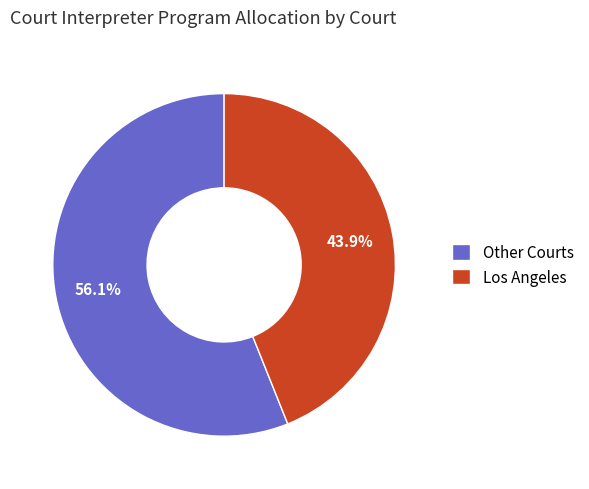

Does any single category account for the majority?

Yes